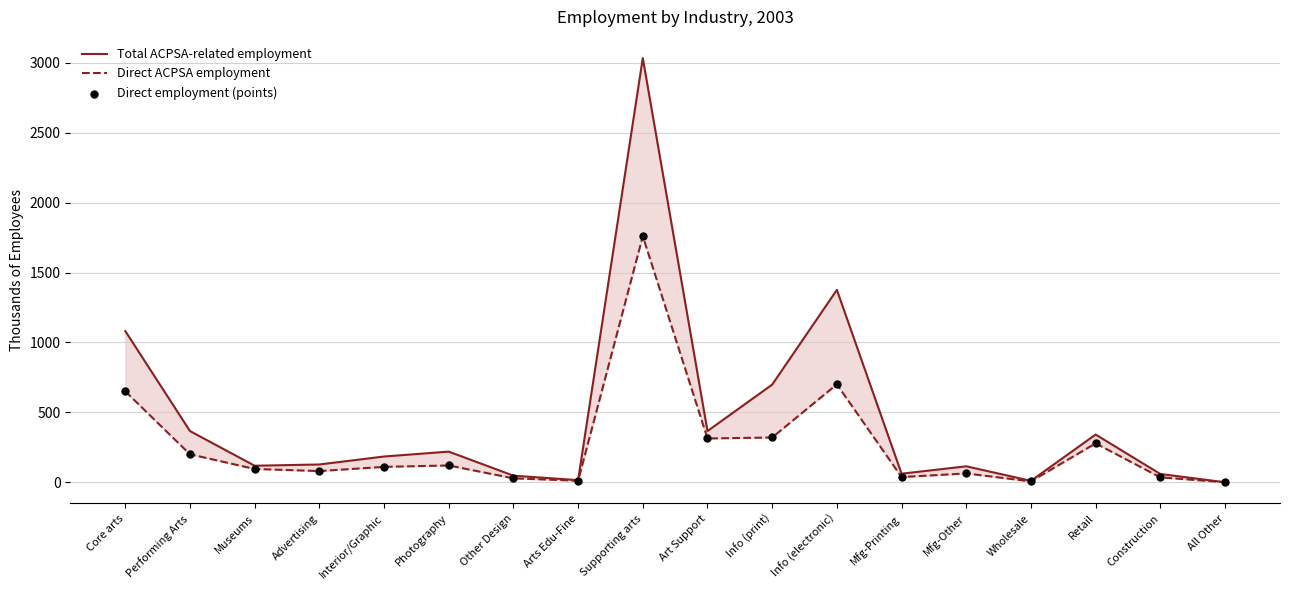

At how many categories does at least one series exceed 1751?

1